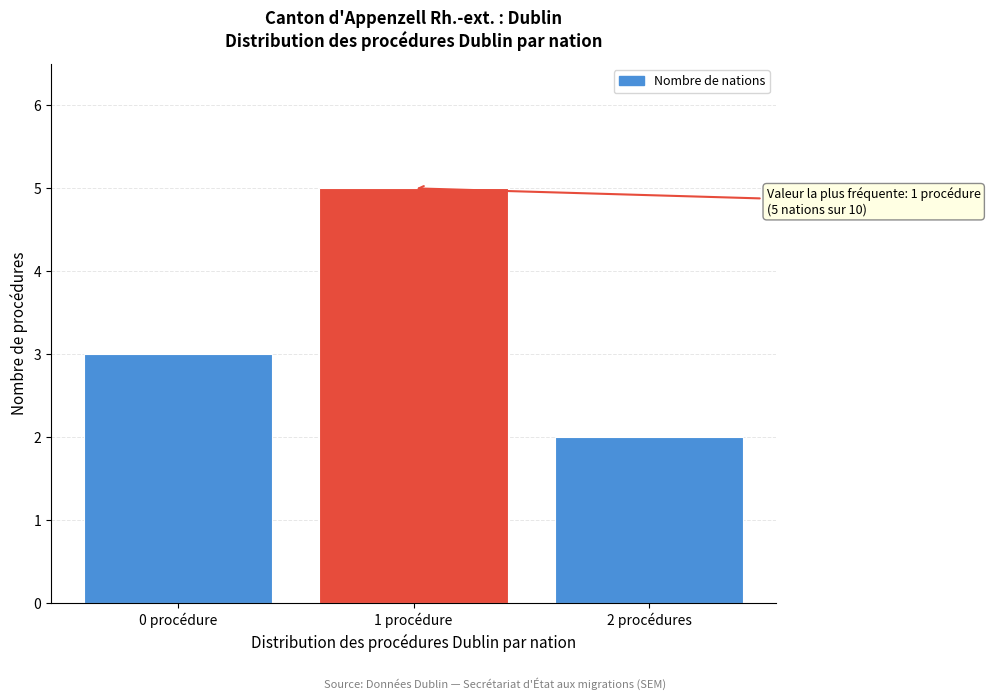

Reading right to left, transcribe all the data shown in this chart.

2	5	3